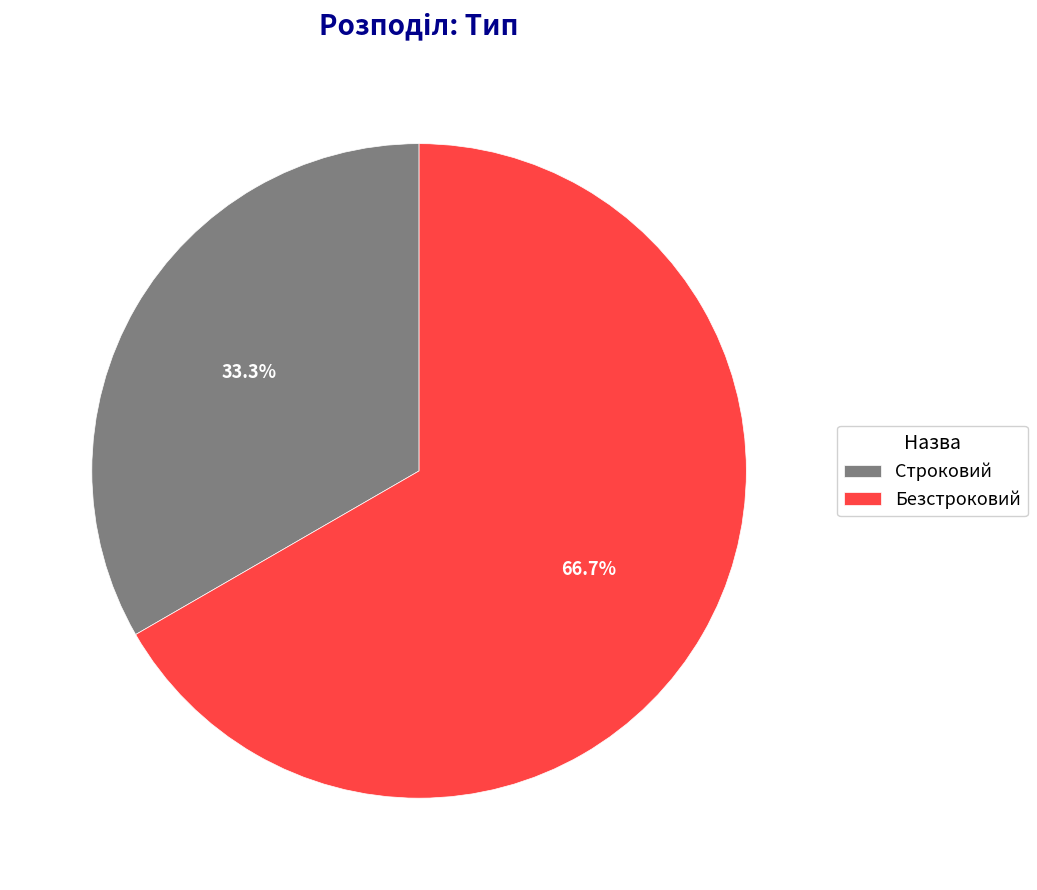

How many segments does this pie chart have?

2